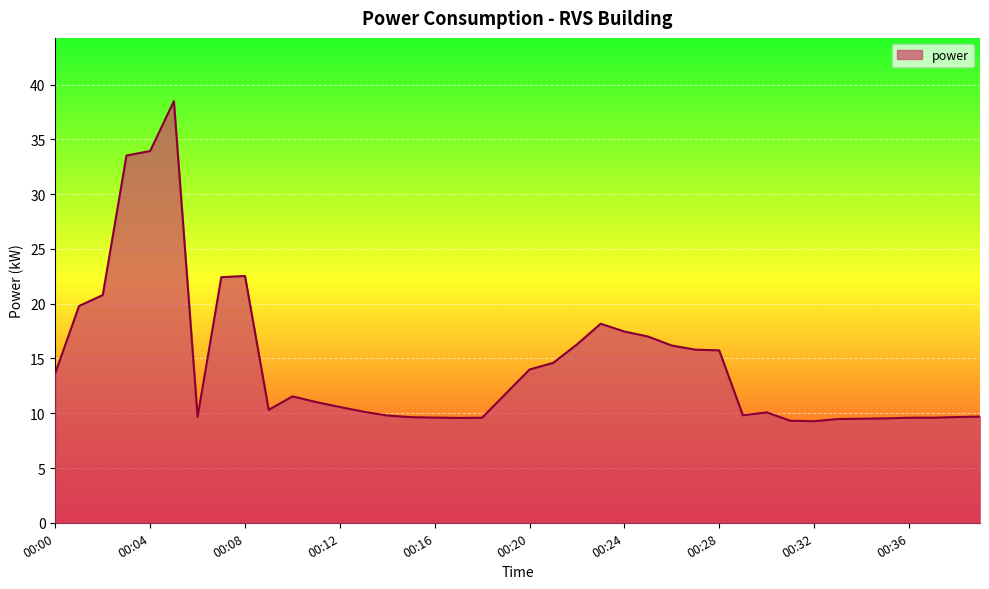

What is the difference between the maximum and minimum values?

29.2